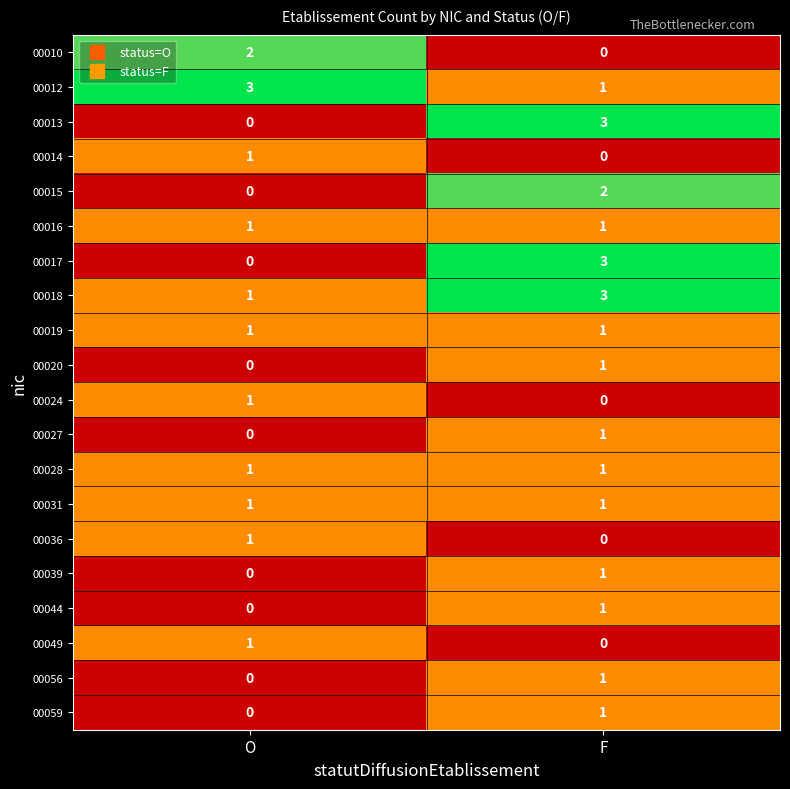

At how many categories does at least one series exceed 1?

2